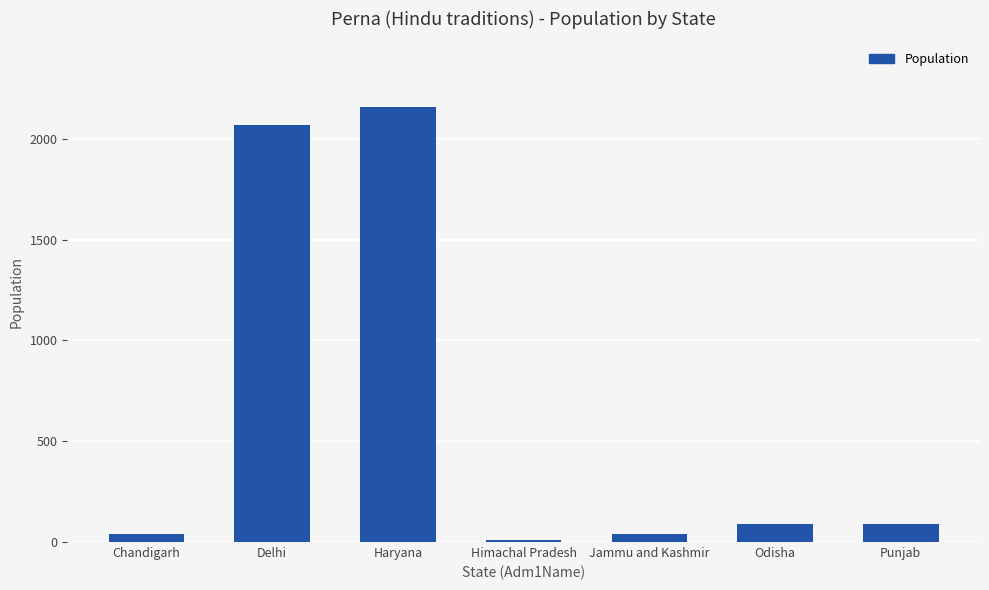

What is the change in value from Chandigarh to Odisha?

+50